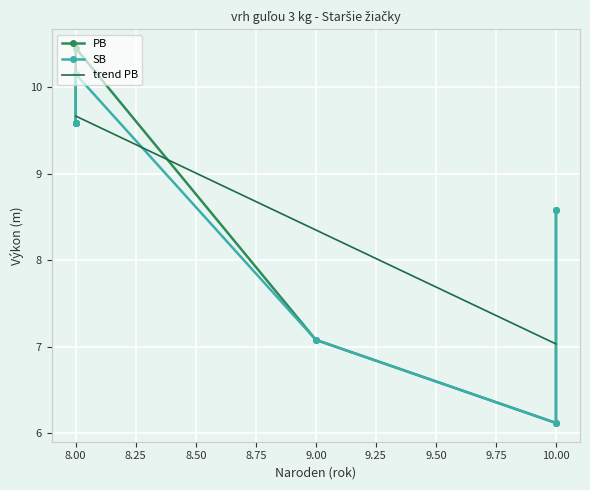

What is the maximum value for trend PB?

9.7